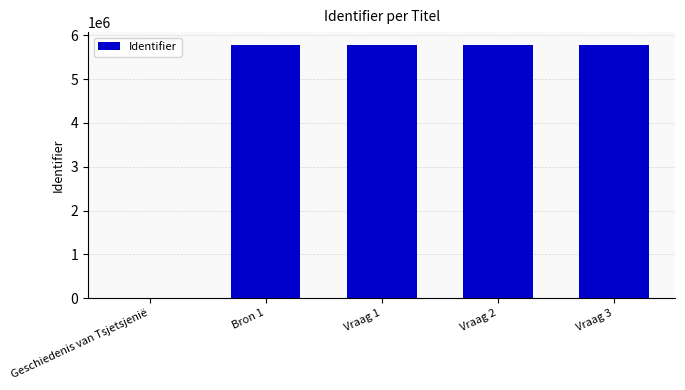

Are the bars horizontal?

No